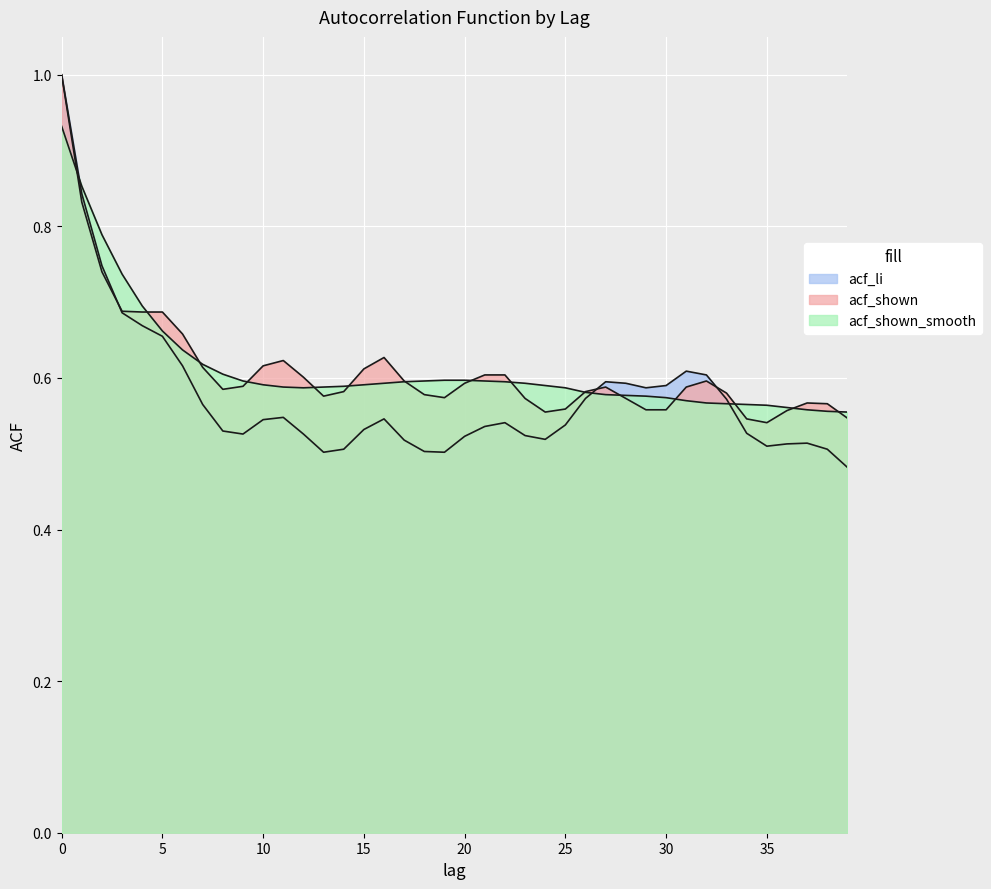

How many lines are shown in the chart?

3